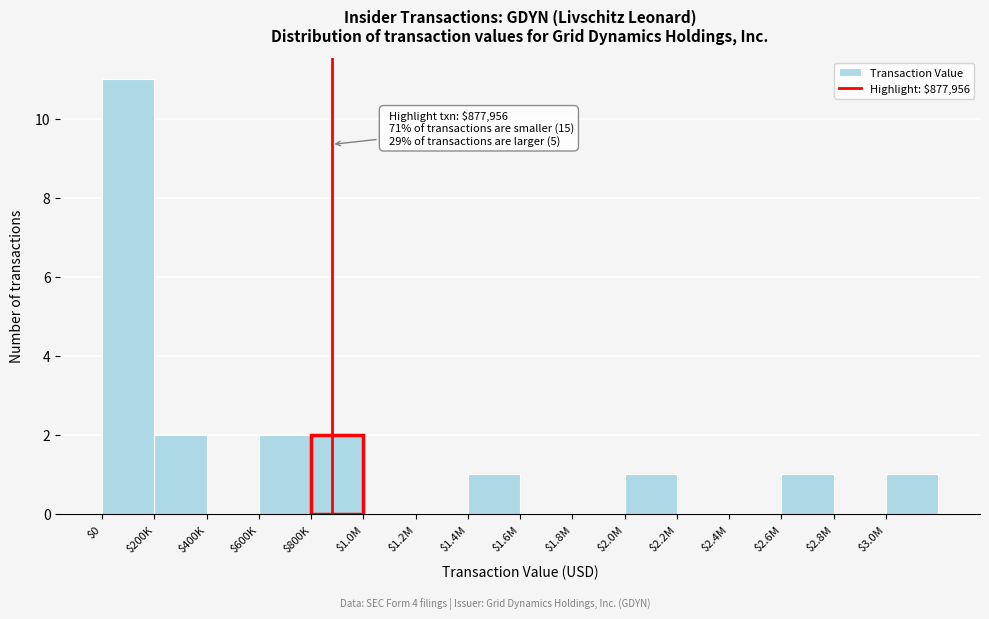

At which category does the chart reach its peak across all series?

$0